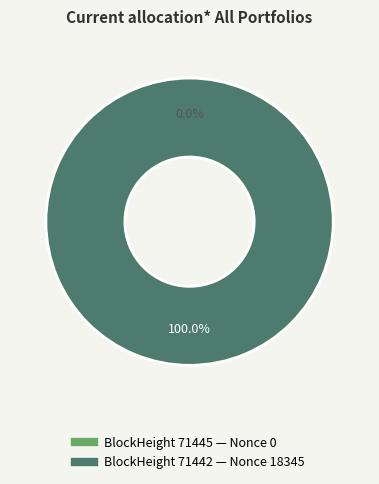

Rank the categories by value from highest to lowest.

71442, 71445